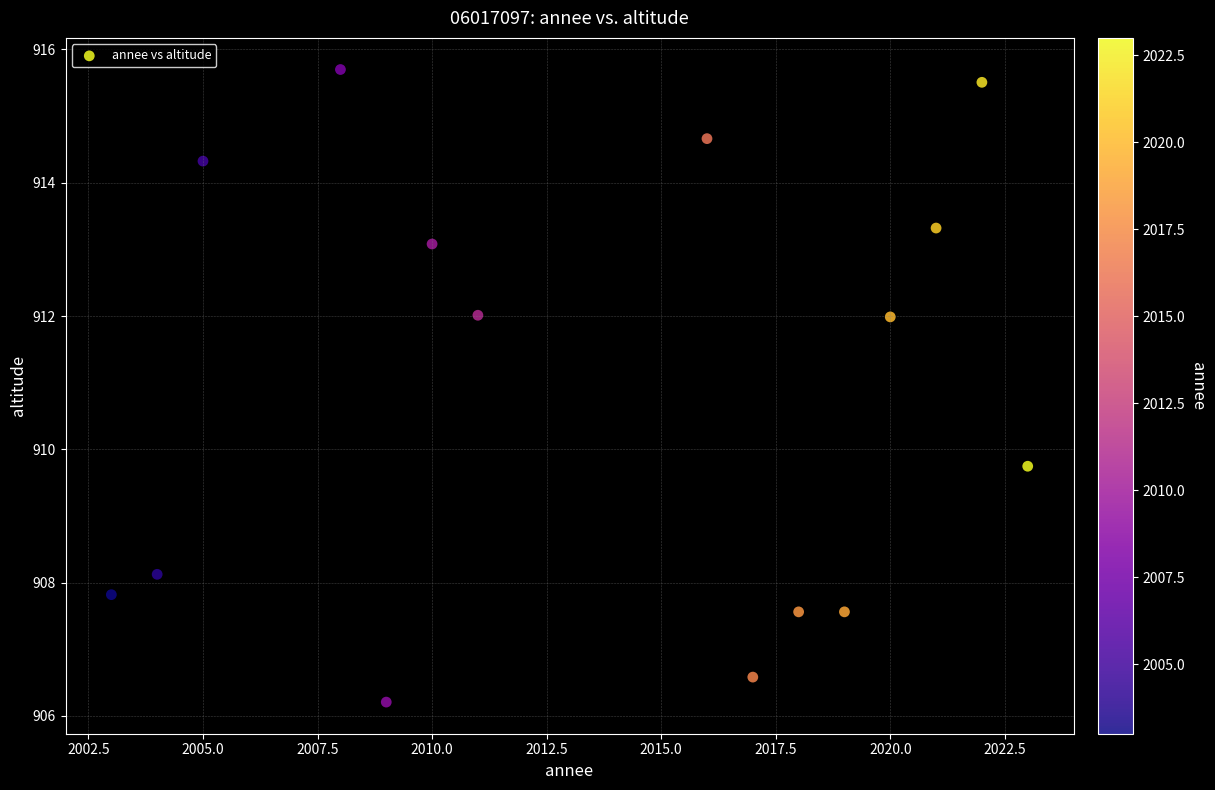

What Y value in the scatter plot is closest to 910?

909.7